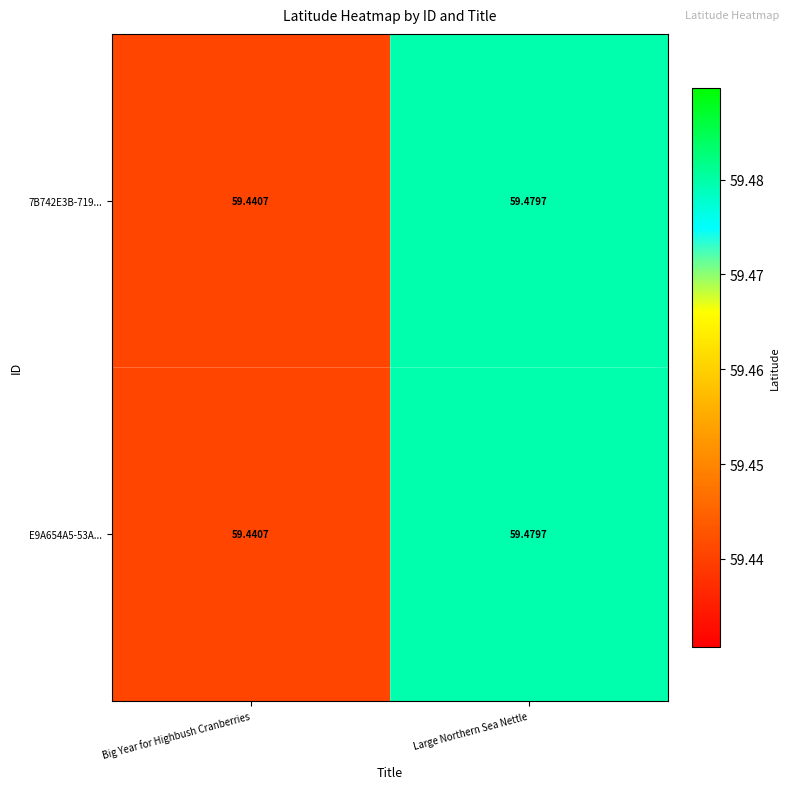

List the labels in order of 7B742E3B-719... value, largest first.

Large Northern Sea Nettle, Big Year for Highbush Cranberries